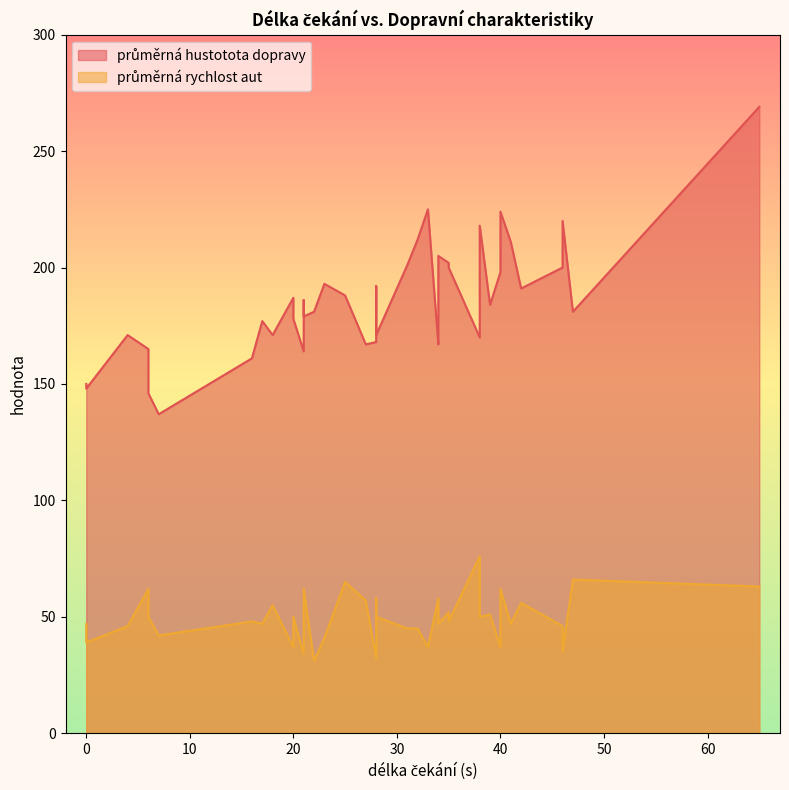

How many values in the průměrná hustotota dopravy series exceed 184?

19